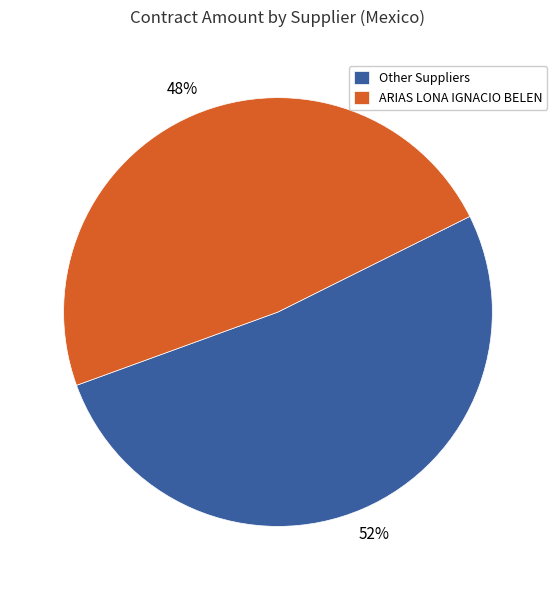

Which slice is the largest?

Other Suppliers